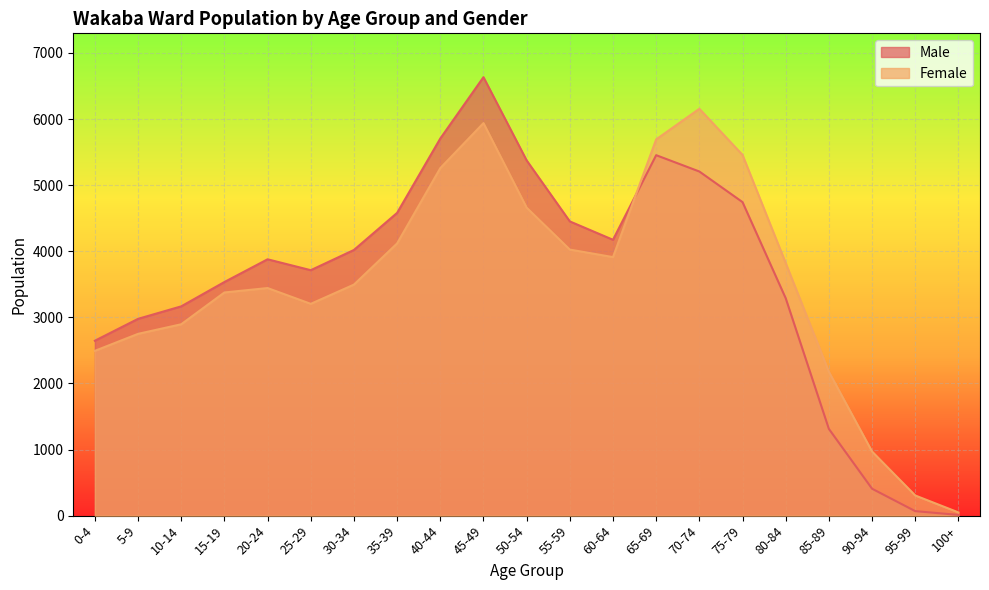

Count the number of data series in this chart.

2